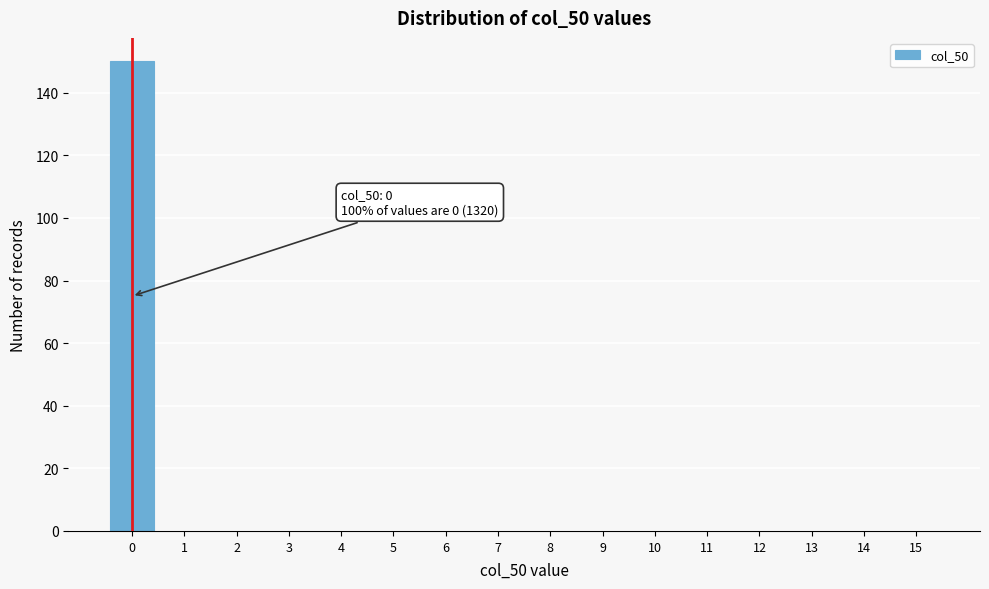

Reading left to right, transcribe all the data shown in this chart.

0=150	1=0	2=0	3=0	4=0	5=0	6=0	7=0	8=0	9=0	10=0	11=0	12=0	13=0	14=0	15=0